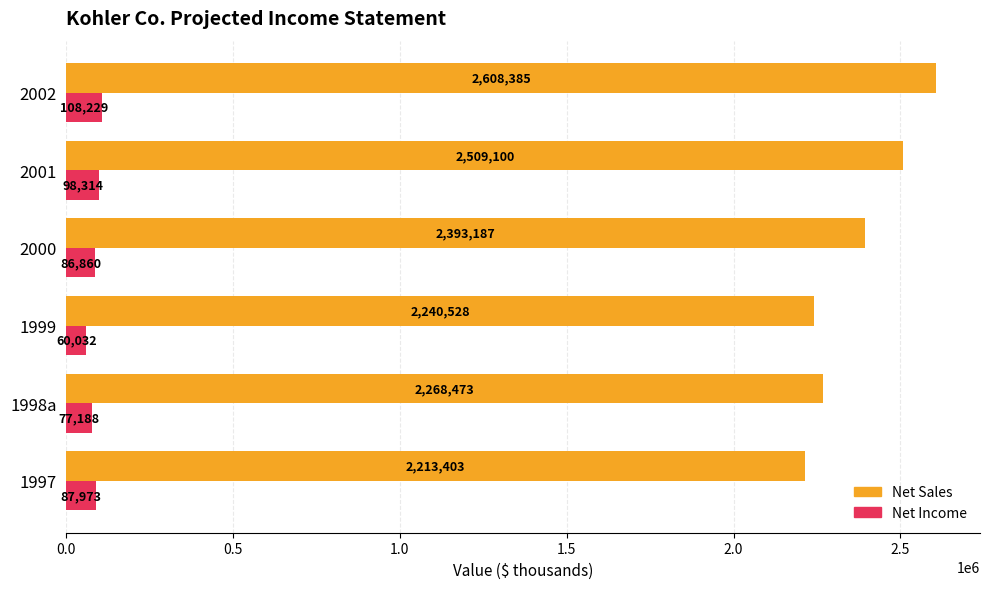

What is the maximum value for Net Sales?

2608385